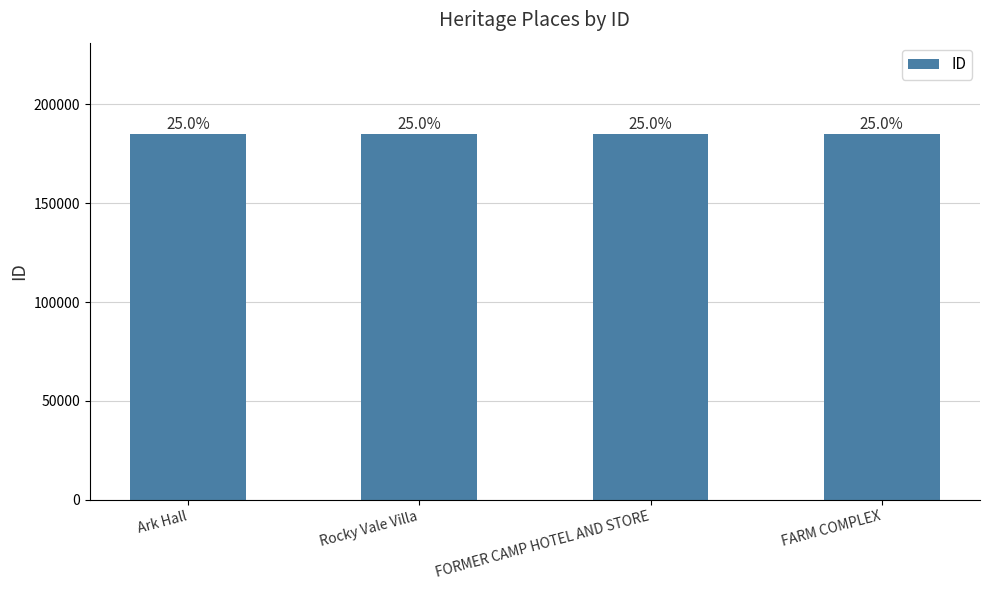

What is the label of the 1st bar from the left?

Ark Hall